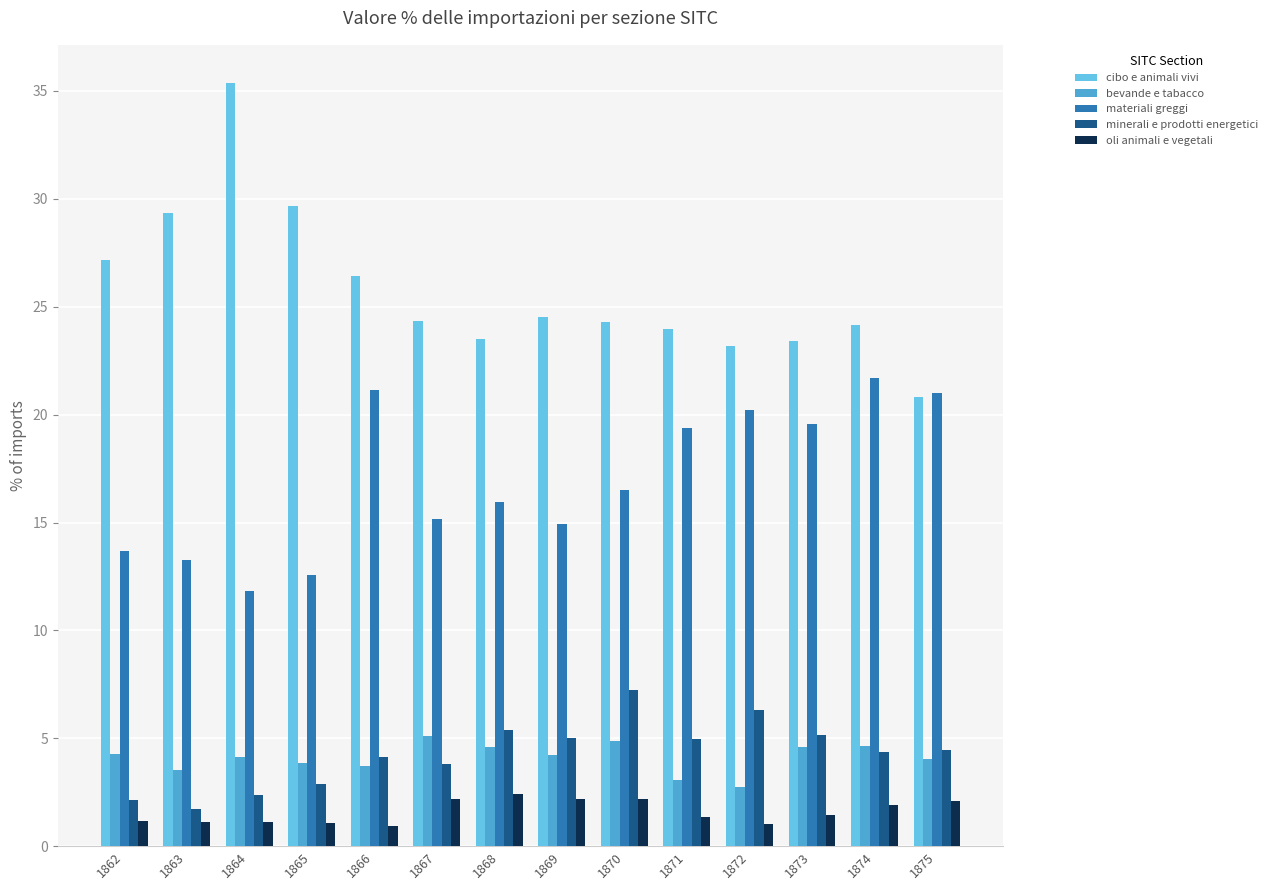

What value does the oli animali e vegetali series have at 1867?

2.2